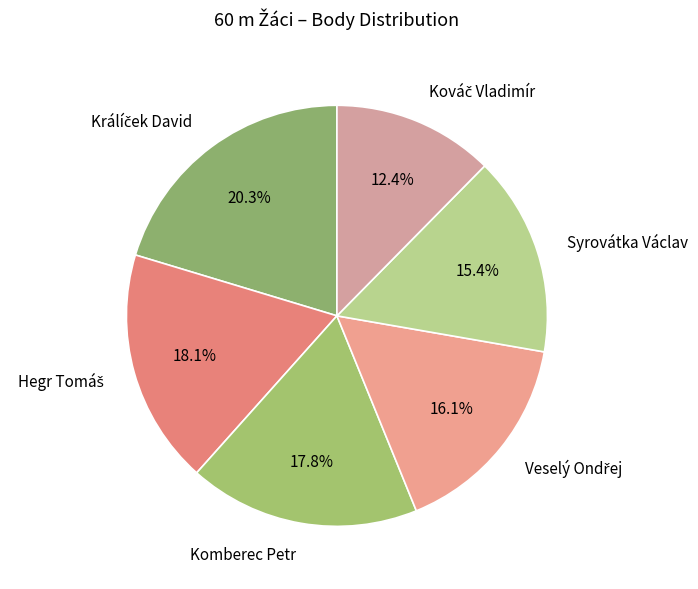

Is there a majority slice in this chart?

No